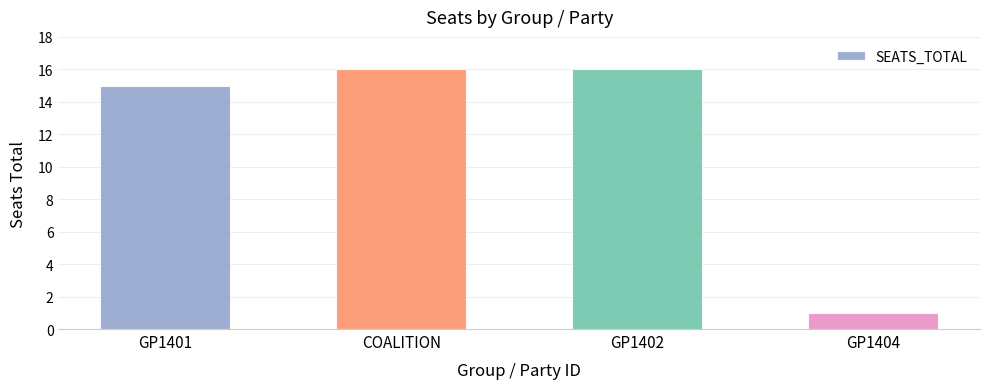

Does the chart contain any negative values?

No